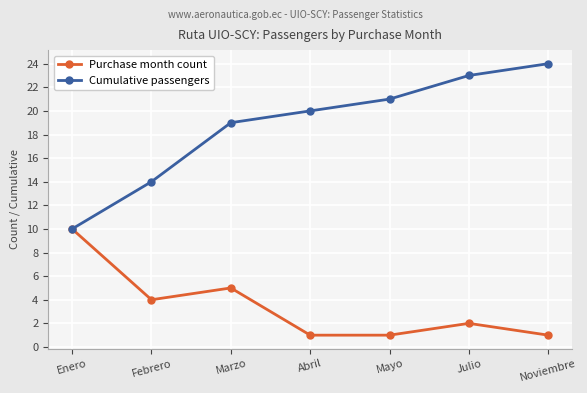

What is the value of the Cumulative passengers point at the 1st from the left?

10